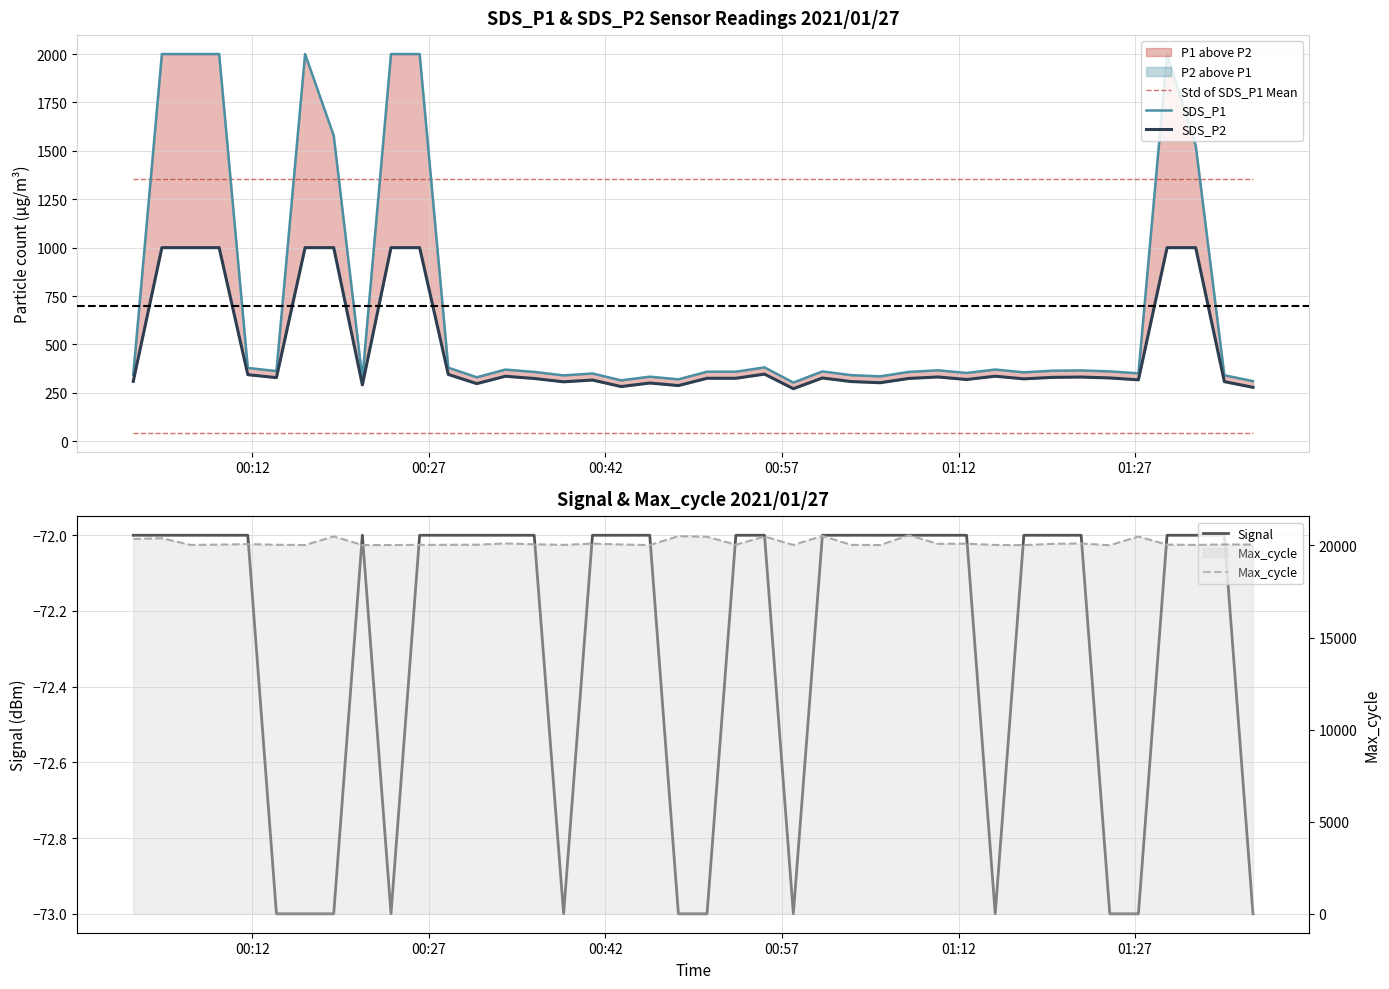

Which series has the widest spread of values?

SDS_P1